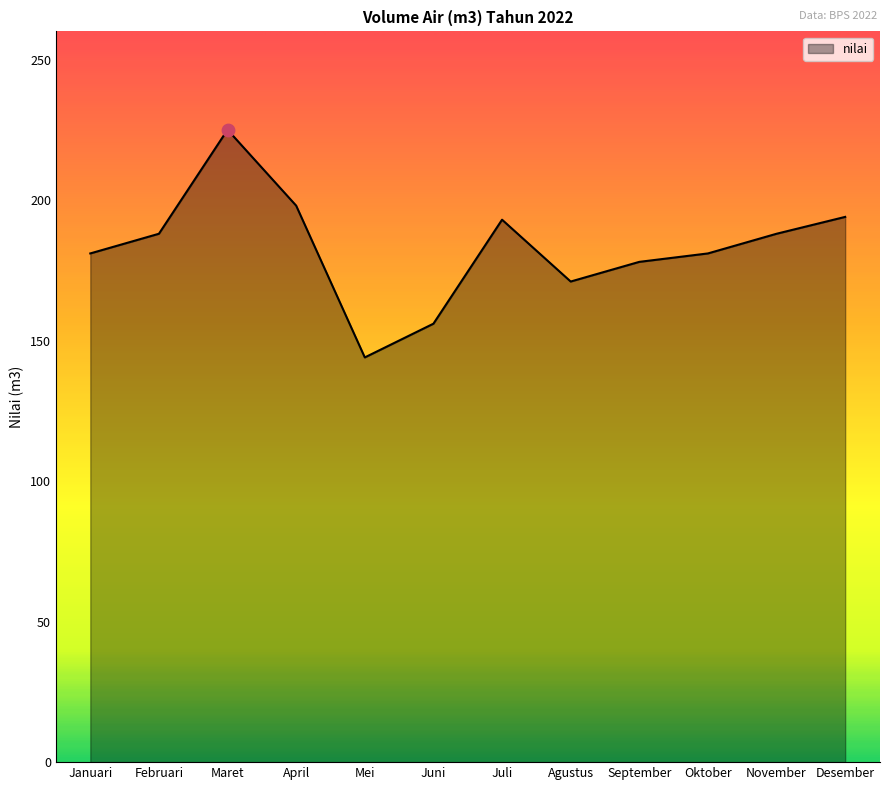

What is the change in value from Juli to Agustus?

-22